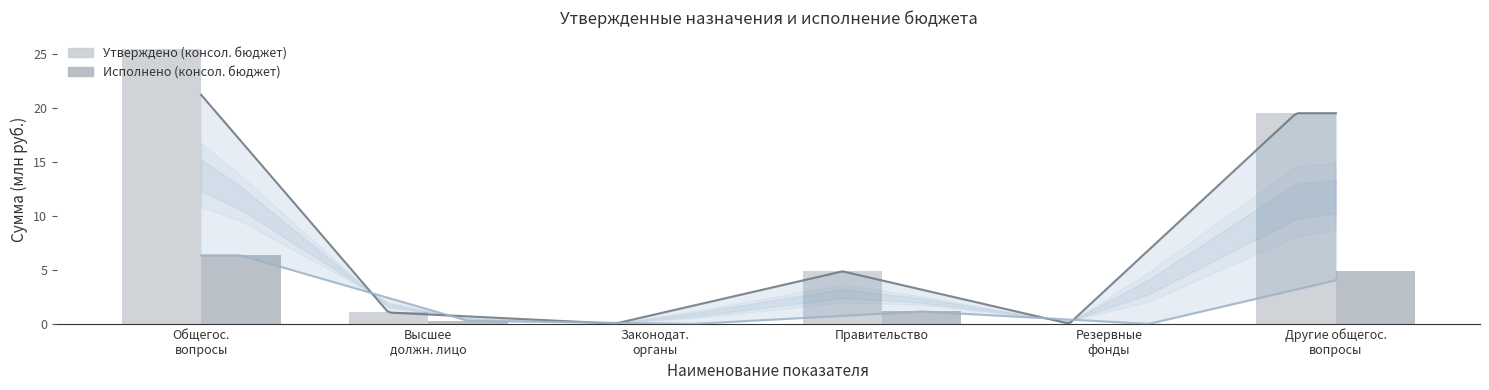

Which label corresponds to the largest value in the chart?

Общегос.
вопросы